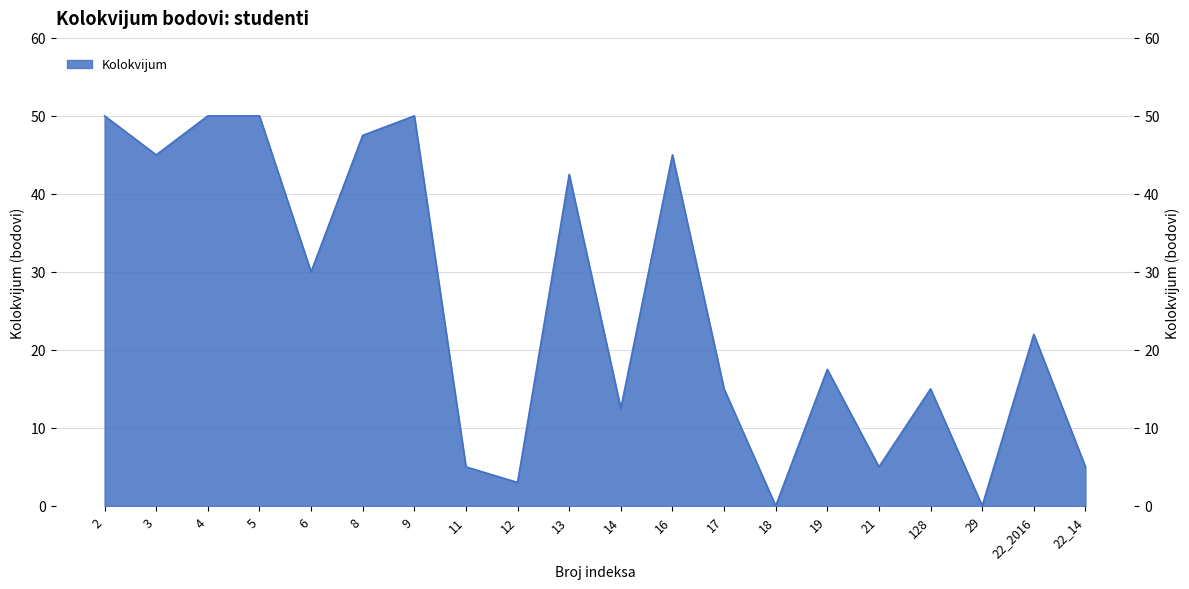

How many interior local valleys (lower than both neighbors) does the data have?

7